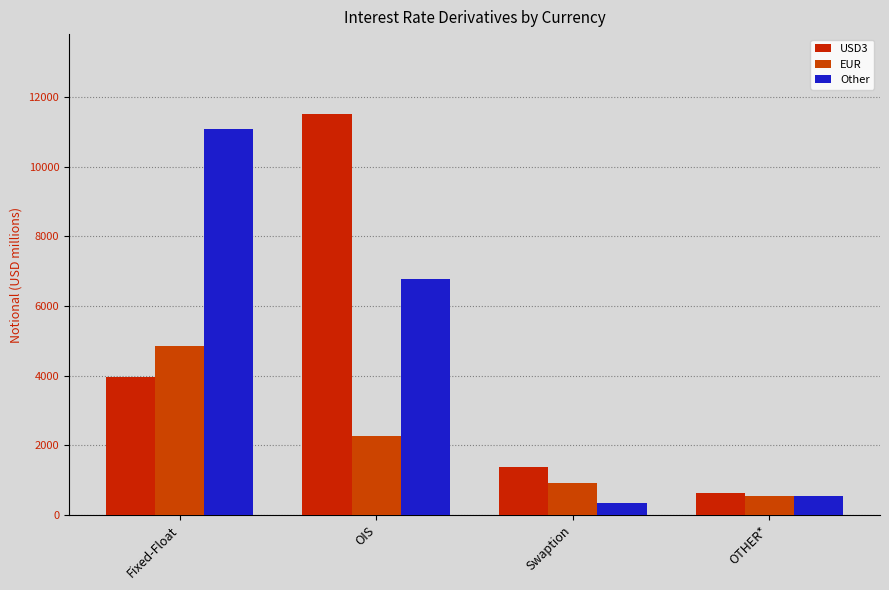

Reading left to right, extract all data points from this chart.

USD3: Fixed-Float=3961	OIS=11512	Swaption=1370	OTHER*=636
EUR: Fixed-Float=4868	OIS=2259	Swaption=905	OTHER*=547
Other: Fixed-Float=11098	OIS=6787	Swaption=336	OTHER*=531